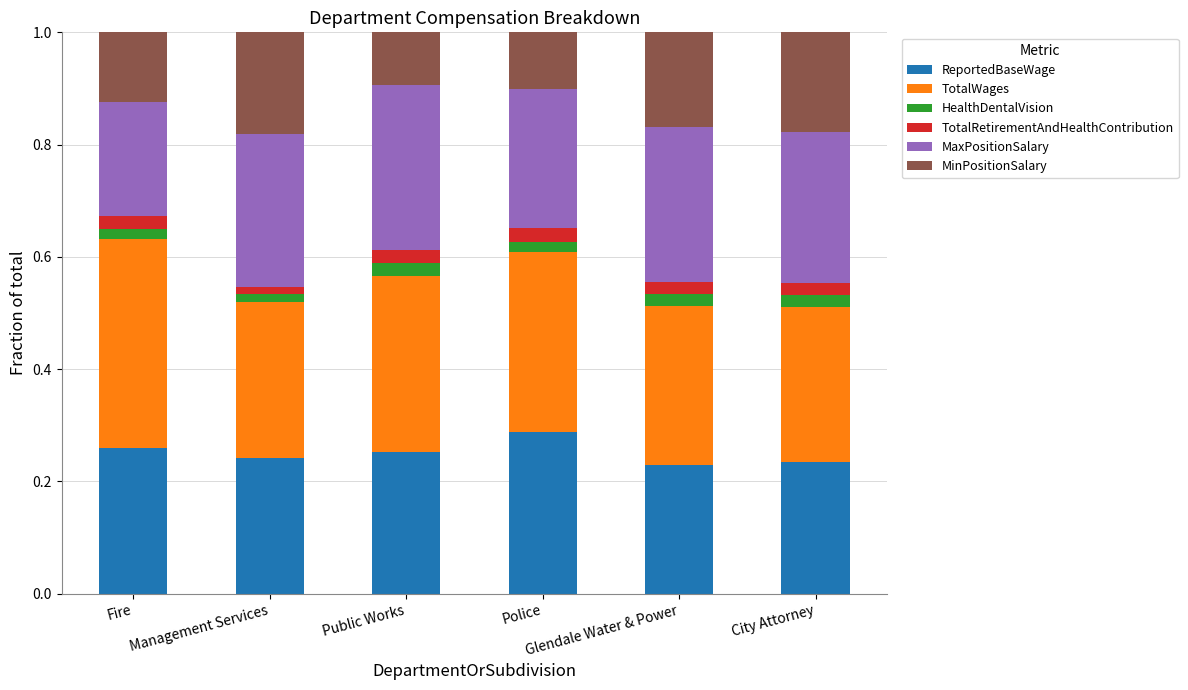

How many distinct data groups are displayed?

6